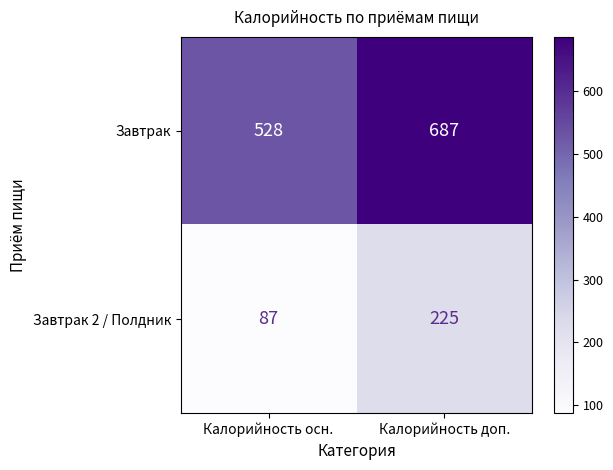

Which category has the lowest value in the Завтрак 2 / Полдник series?

Калорийность осн.